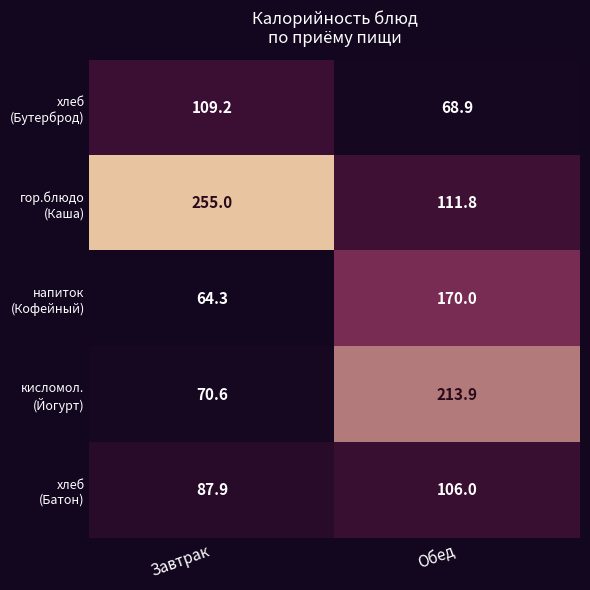

At which category is the sum across all series the highest?

Обед